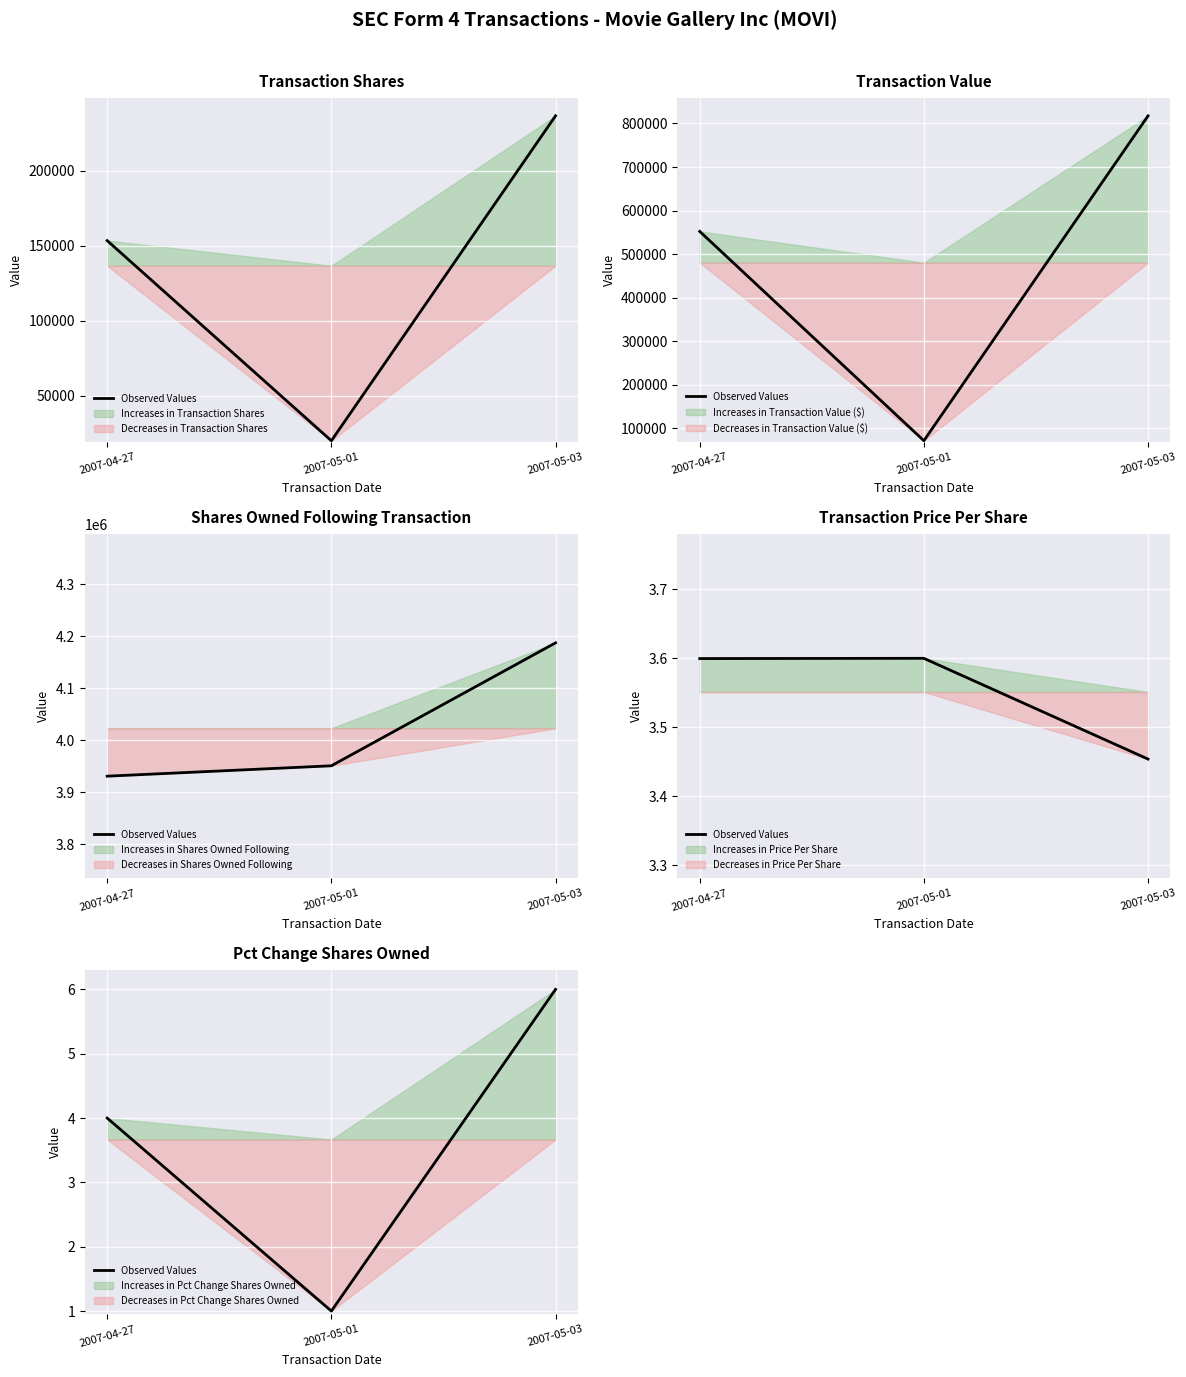

What is the value of the 1st point from the left?

4